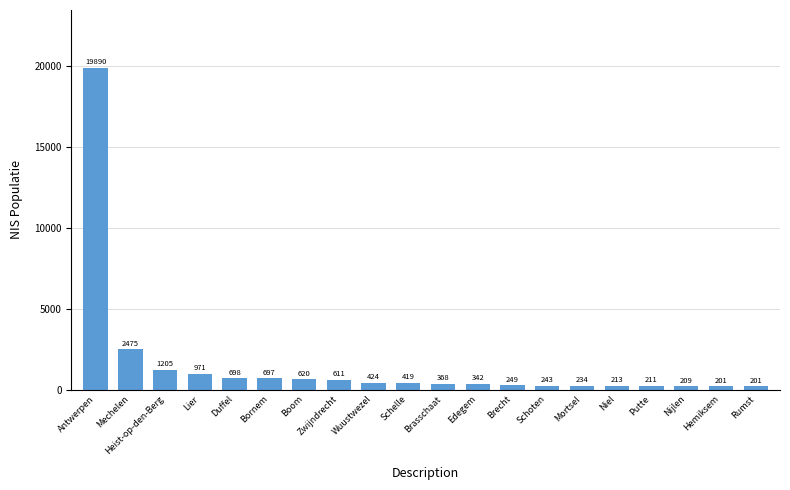

Reading right to left, transcribe all the data shown in this chart.

201	201	209	211	213	234	243	249	342	368	419	424	611	620	697	698	971	1205	2475	19890